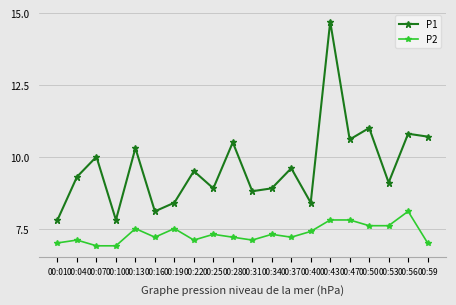

List the series in order of their overall mean, lowest first.

P2, P1